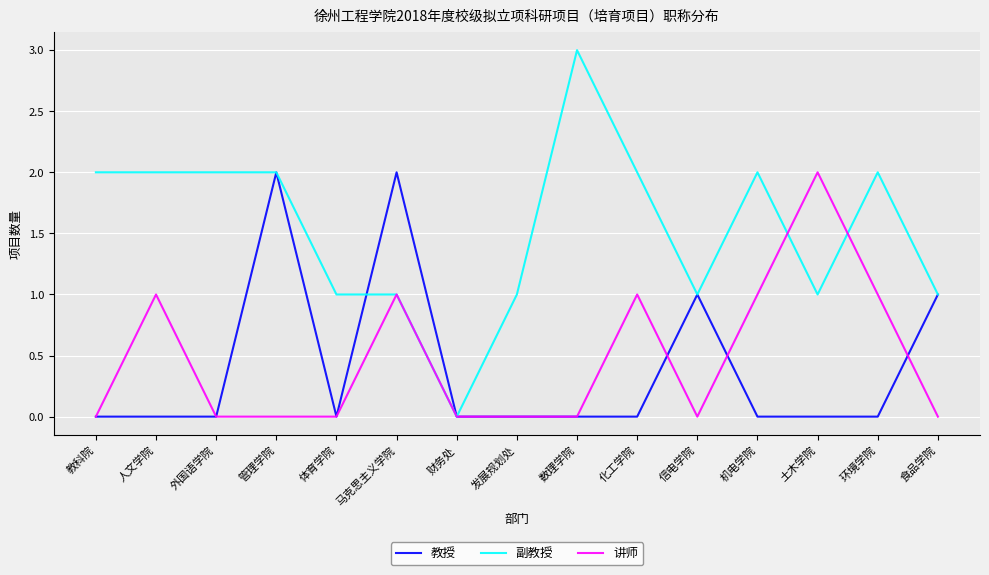

Read the 讲师 value at 化工学院.

1